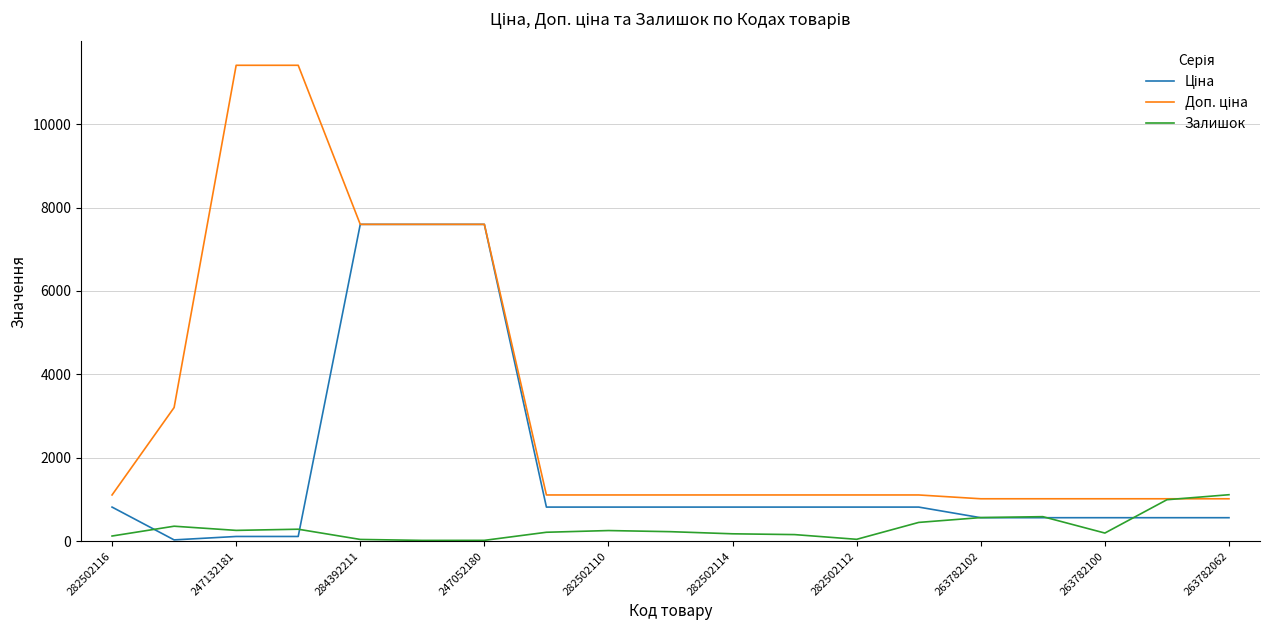

What is the maximum value for Залишок?

1115.0